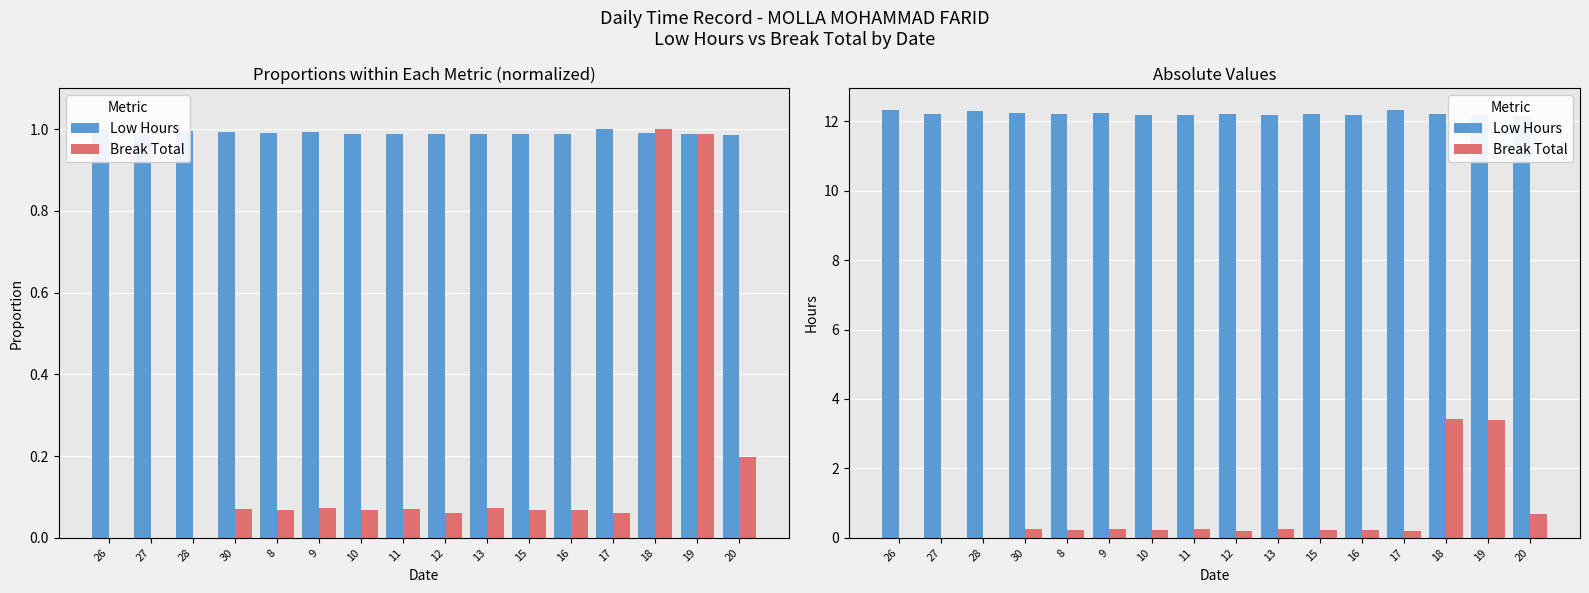

Which category has the highest value in the Low Hours series?

17